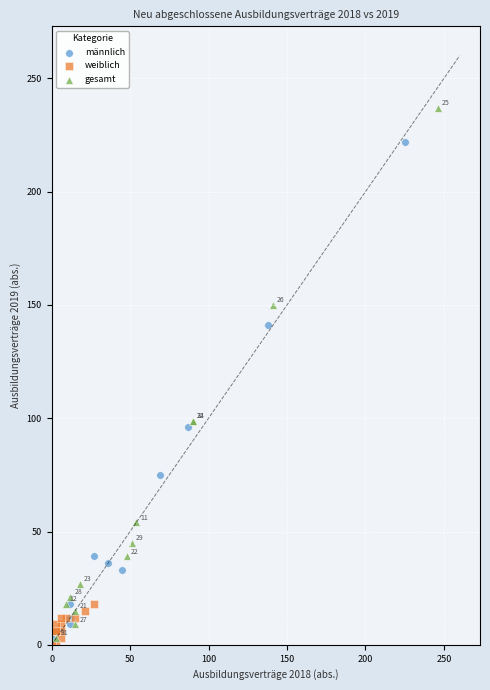

What are all the series names shown in the legend?

männlich, weiblich, gesamt